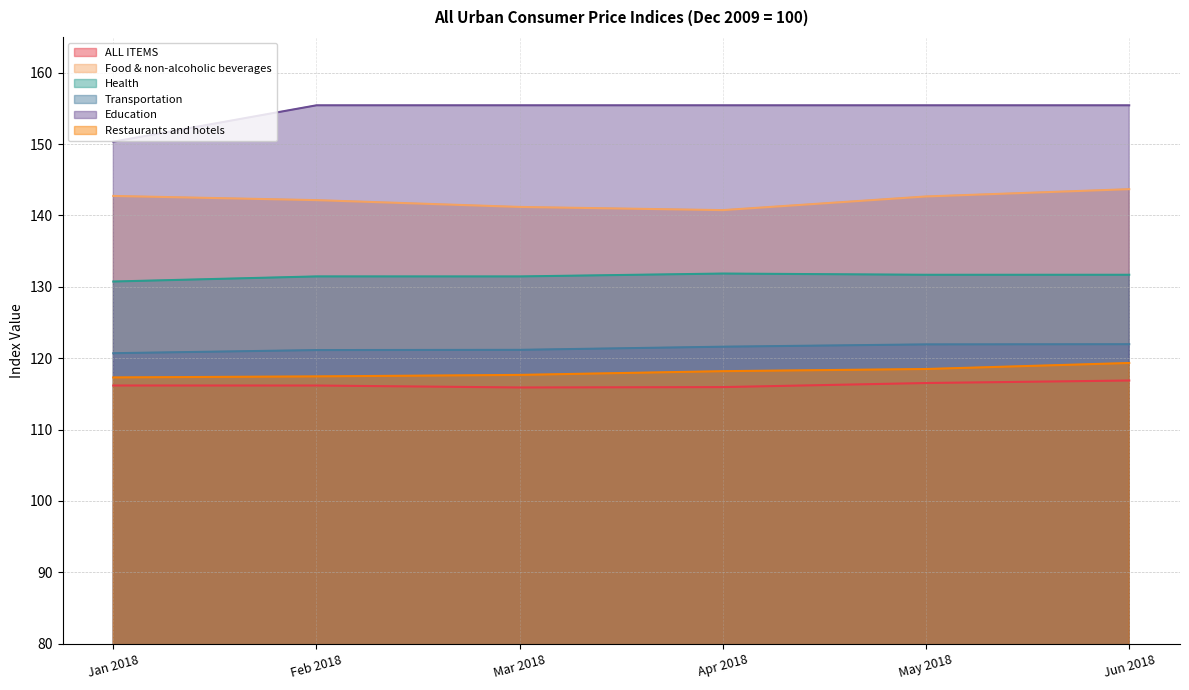

True or false: Transportation has more than 0 points higher than both neighbors.

False